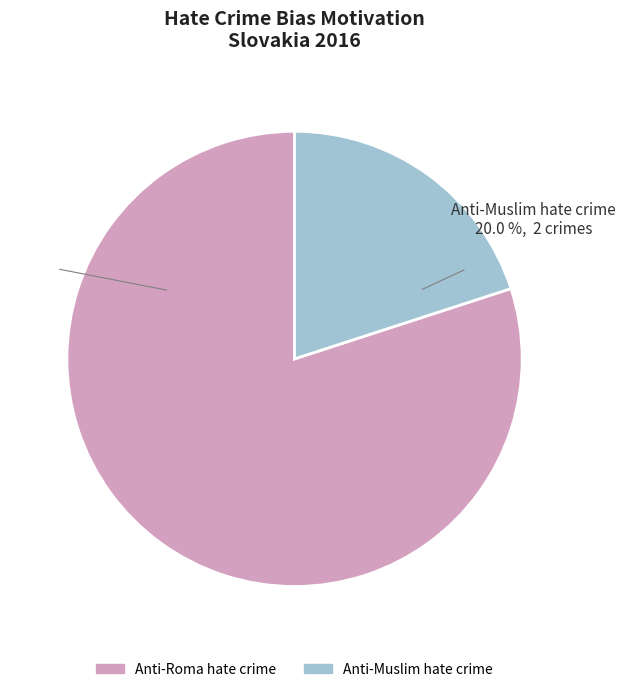

What percentage is the Anti-Muslim hate crime slice, to the nearest percent?

20%